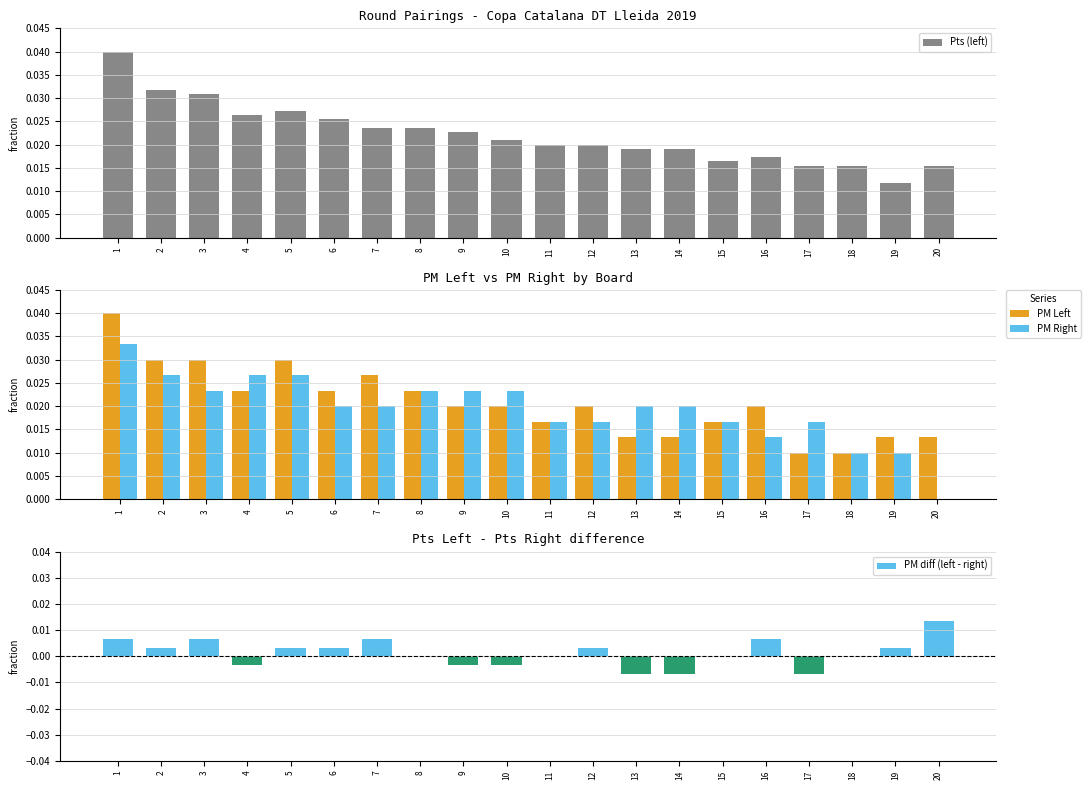

Which series has the largest total across all categories?

Pts (left)